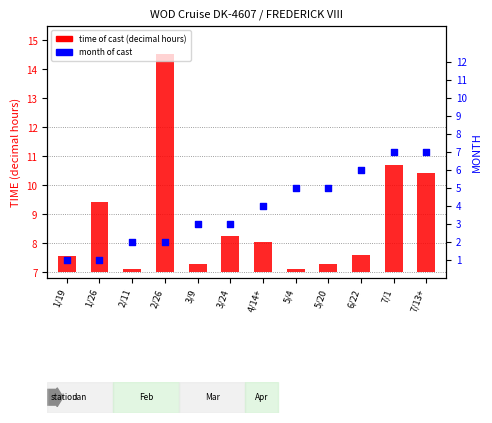

What are all the series names shown in the legend?

time of cast (decimal hours), month of cast